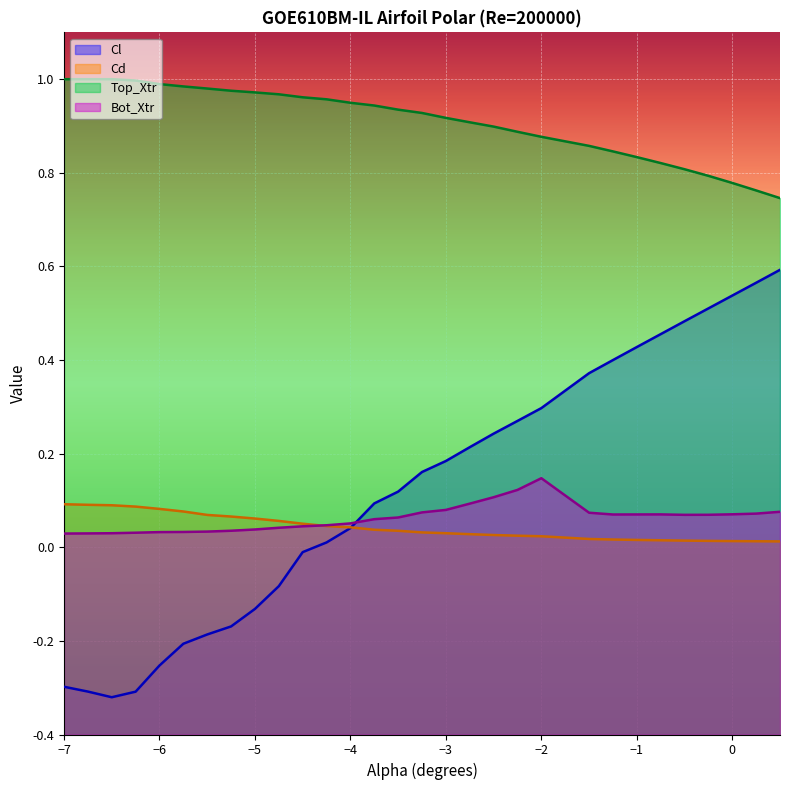

True or false: Cl and Top_Xtr intersect in this chart.

False